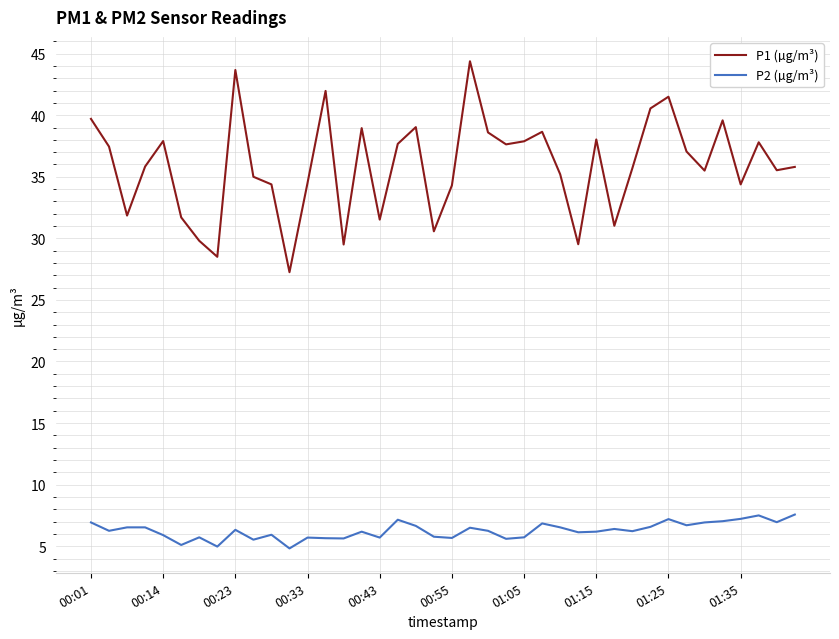

List the series in order of their peak value, lowest first.

P2 (µg/m³), P1 (µg/m³)